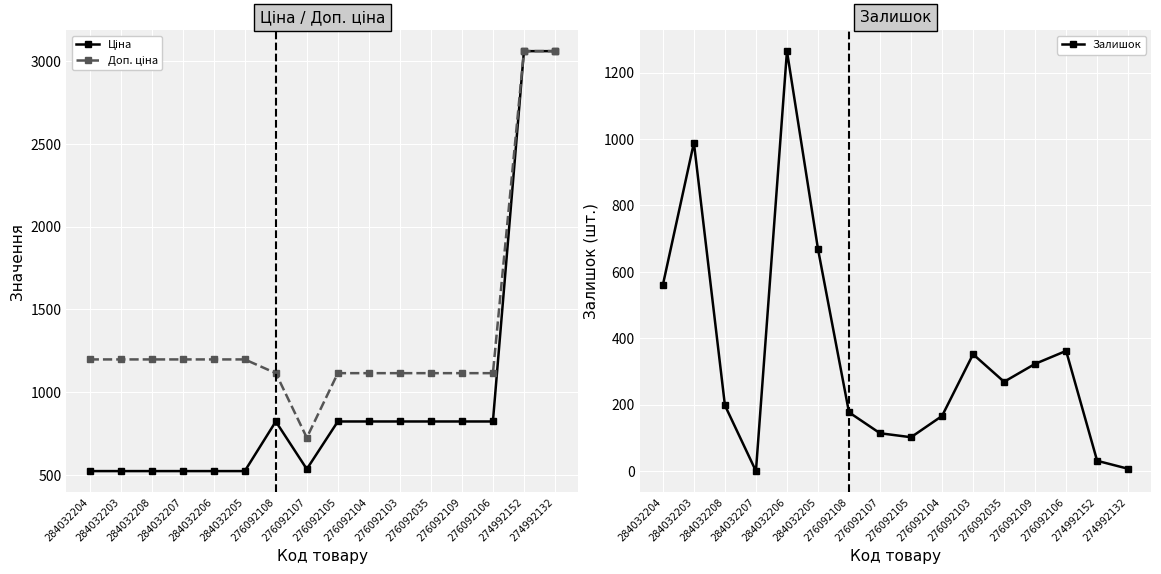

True or false: Залишок and Ціна cross at least once.

True